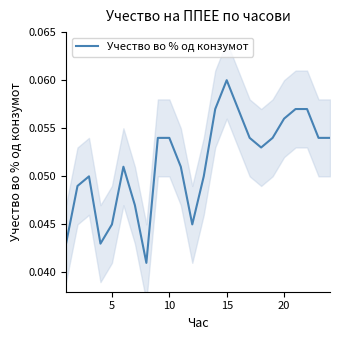

How many lines are shown in the chart?

1